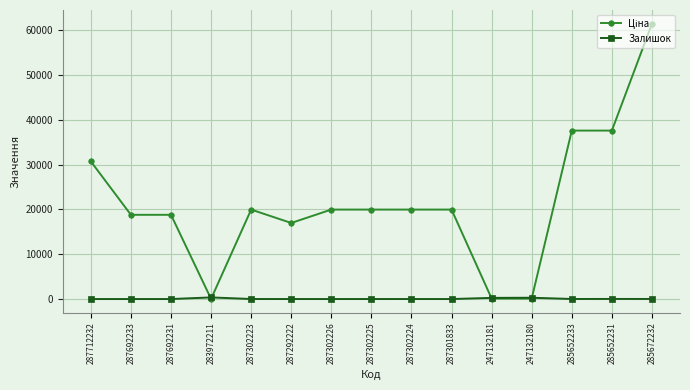

Is it true that Залишок equals 13.0 at 285652233?

True